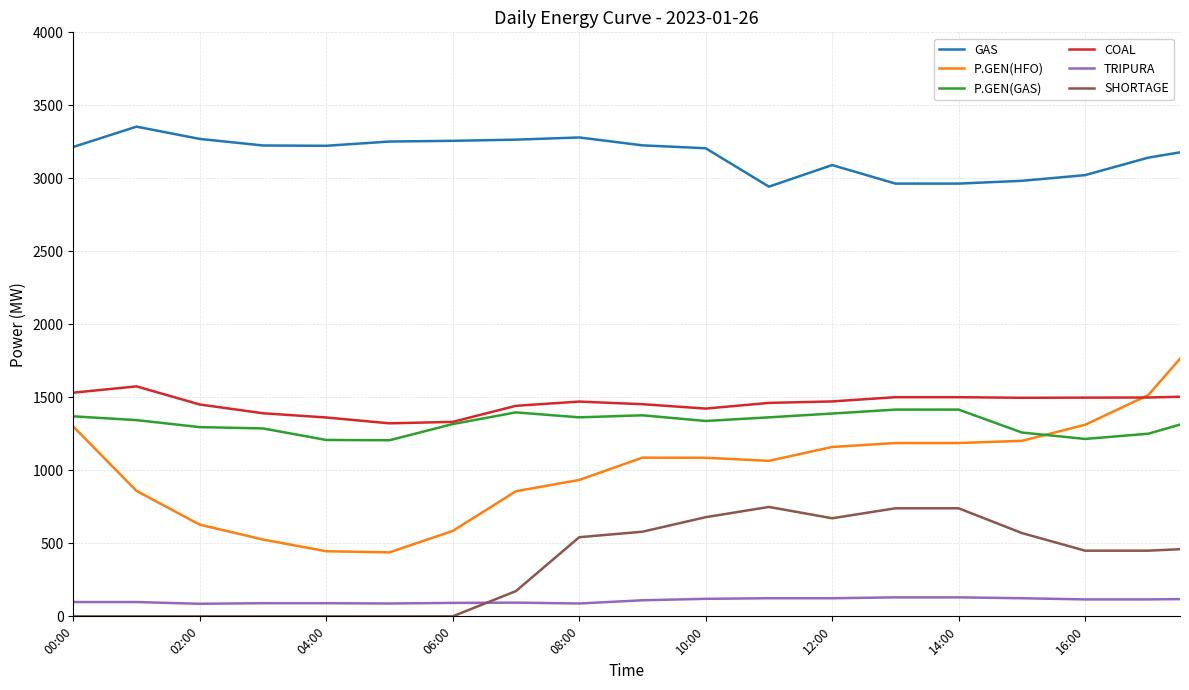

What is the highest value of the GAS series?

3354.0